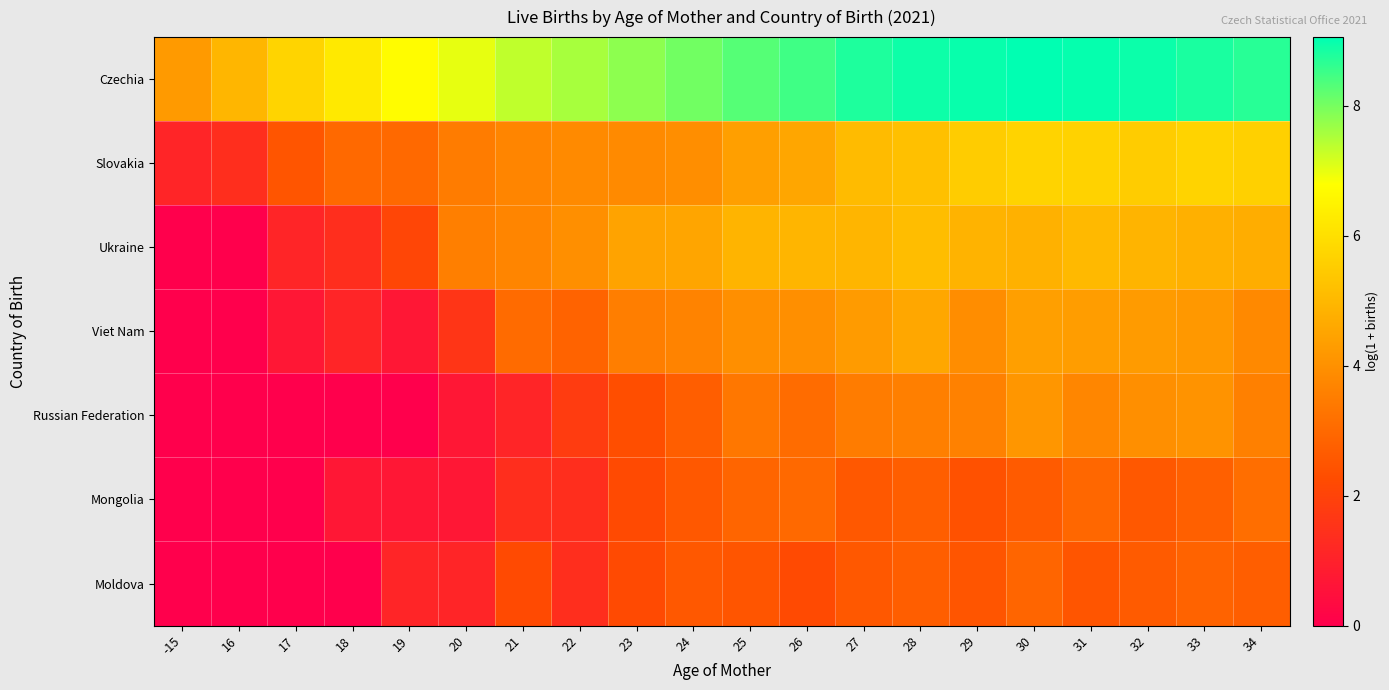

List the series in order of their peak value, lowest first.

Moldova, Mongolia, Russian Federation, Viet Nam, Ukraine, Slovakia, Czechia